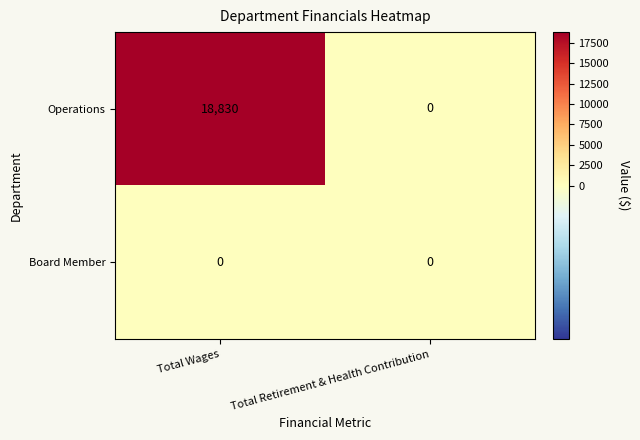

The Board Member series shows 0 at Total Retirement & Health Contribution. True or false?

True